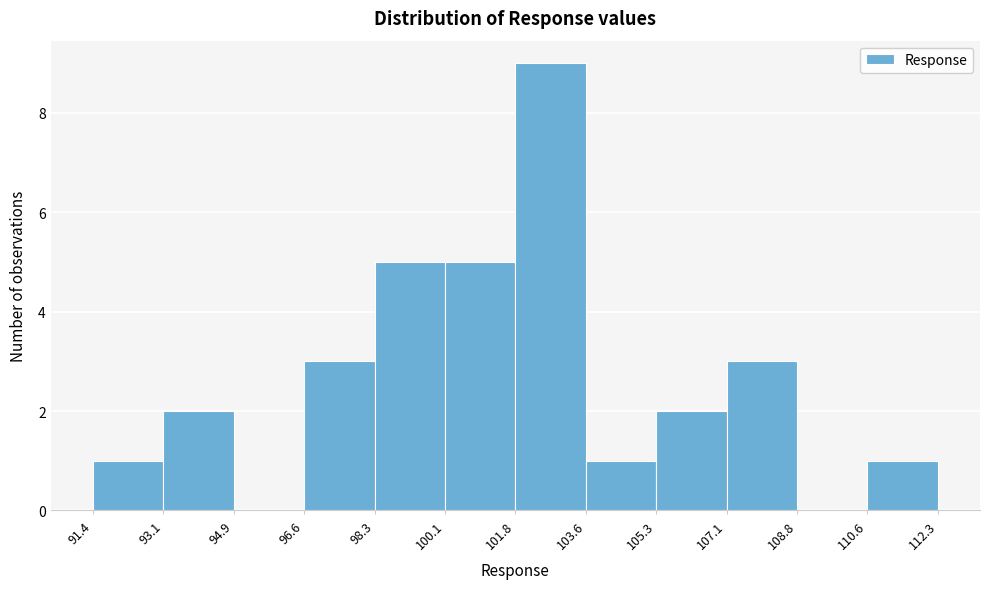

What is the height of the bar covering 100.1 to 101.8 on the x-axis? The values are not printed on the chart, so give them approximately, as read against the axis.

5